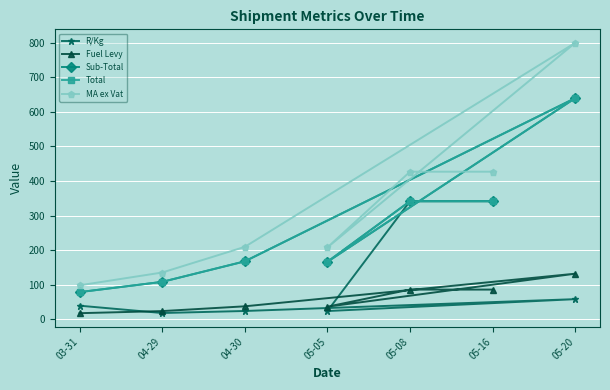

What are all the series names shown in the legend?

R/Kg, Fuel Levy, Sub-Total, Total, MA ex Vat